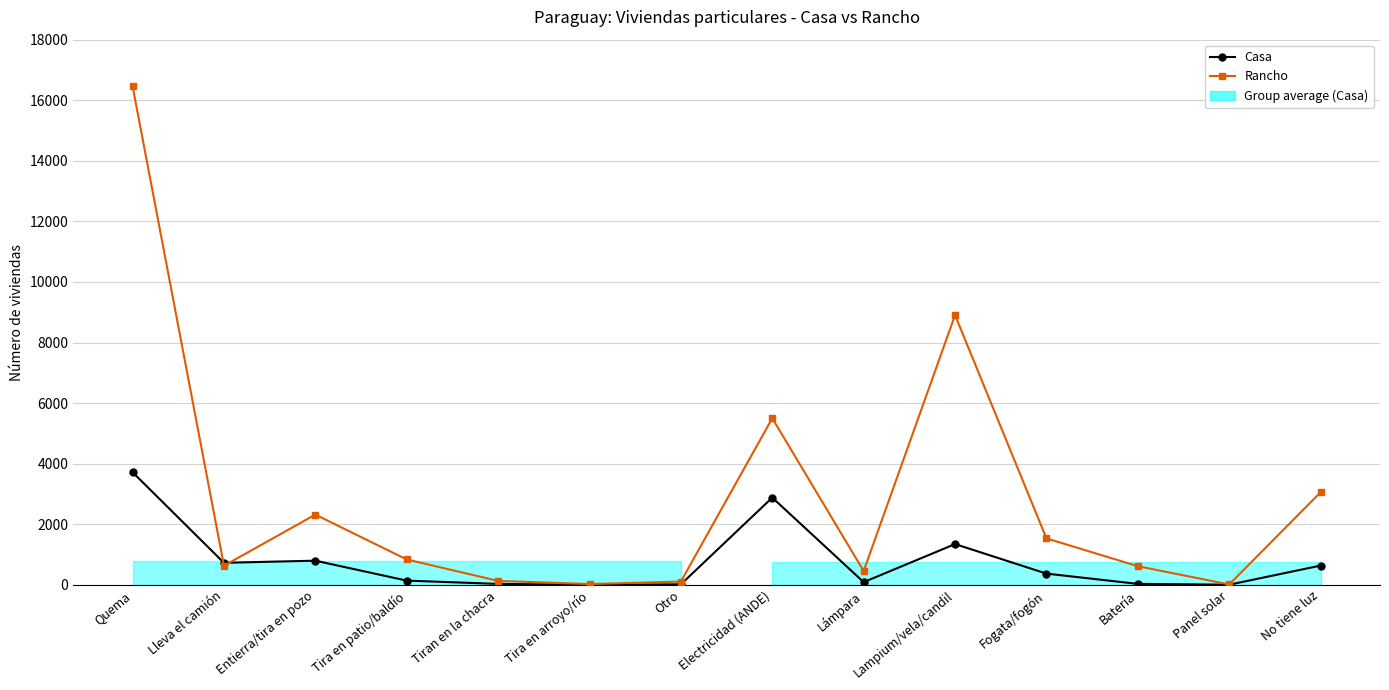

What position from the right is Lleva el camión?

13